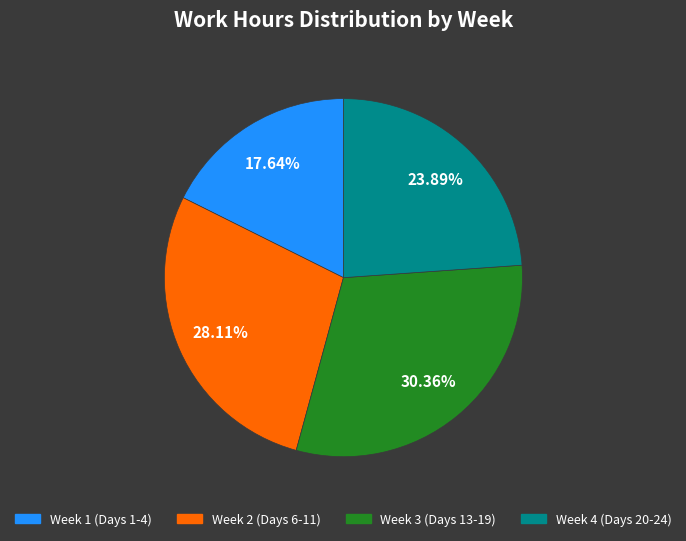

Does any single category account for the majority?

No